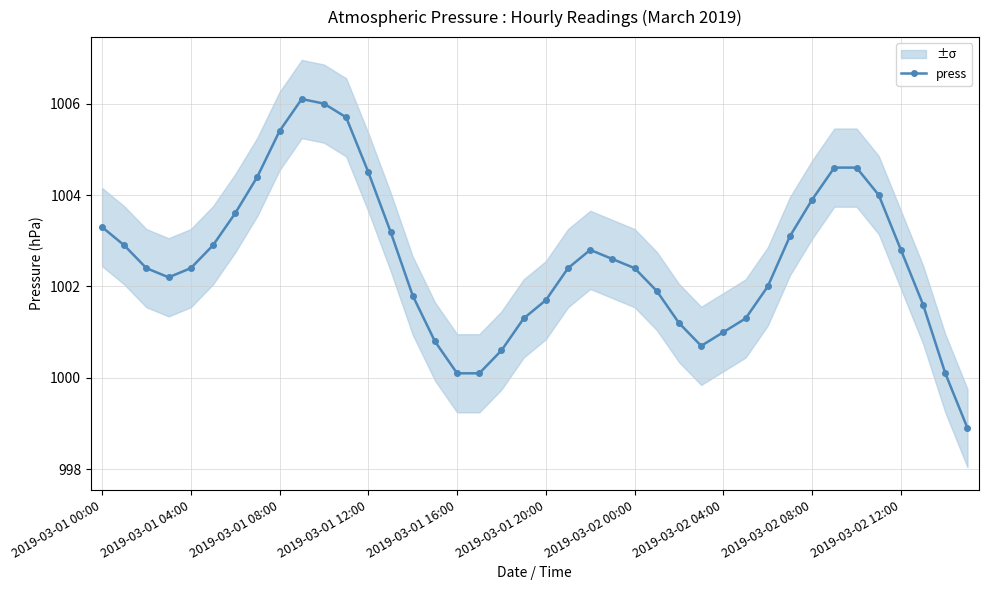

True or false: the data has more than 2 interior local peaks.

False